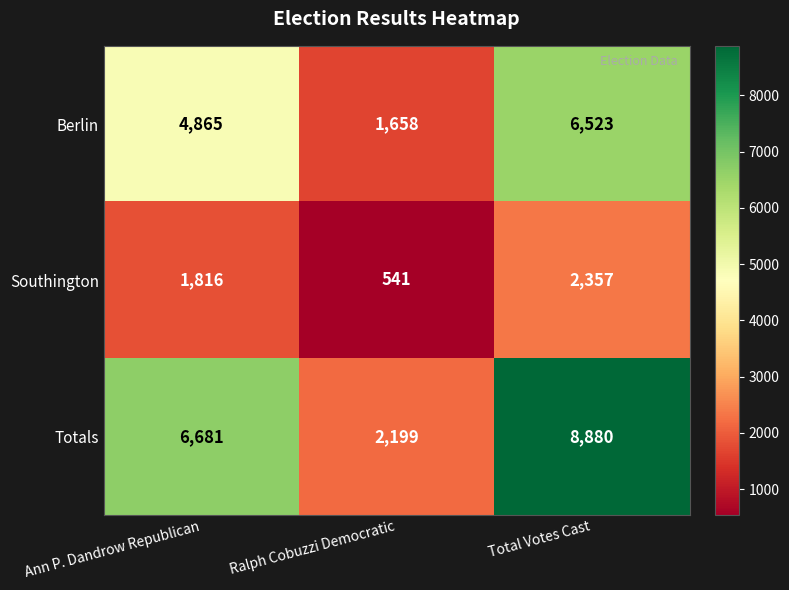

Between Ann P. Dandrow Republican and Total Votes Cast, which series saw the biggest shift?

Totals